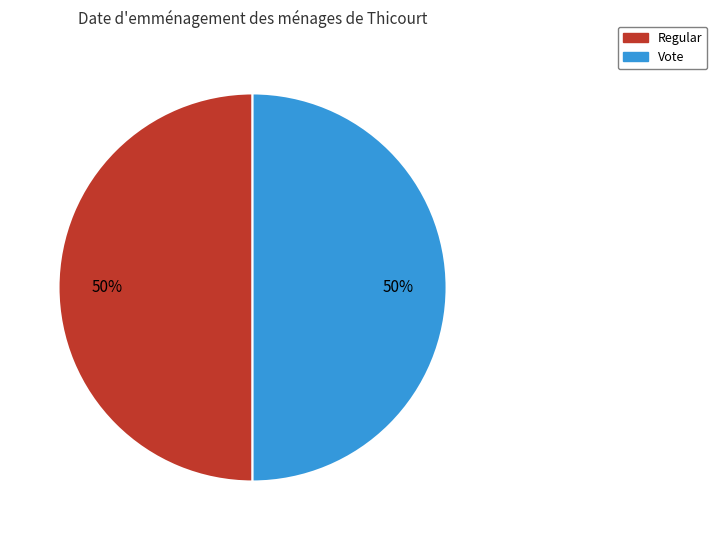

What is the ratio of the value at Vote to the value at Regular?

1.0